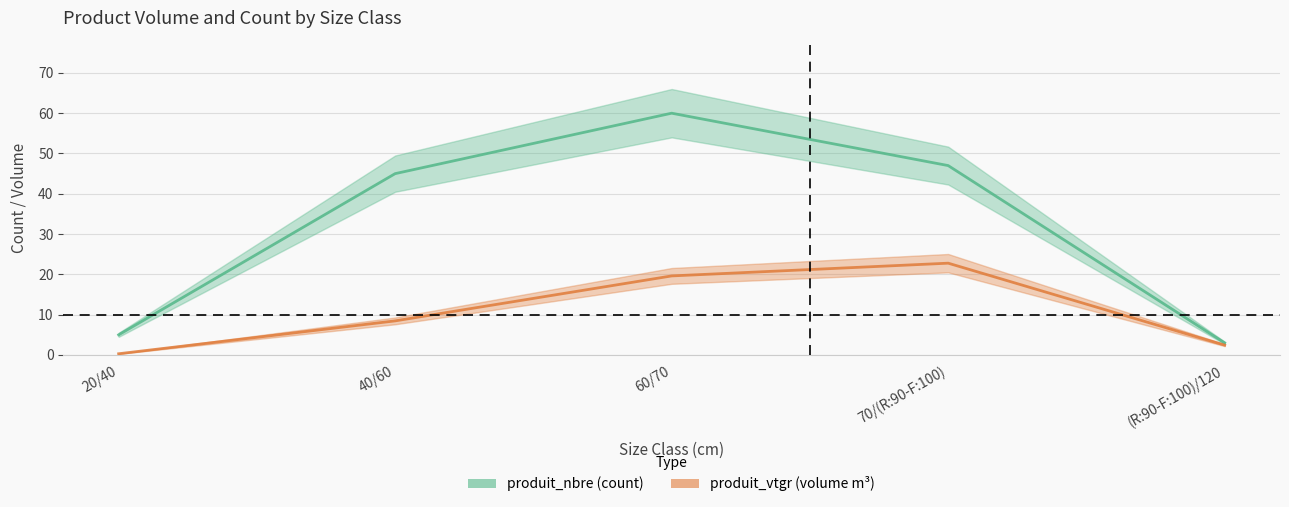

Rank the series by their maximum value, from lowest to highest.

produit_vtgr, produit_nbre